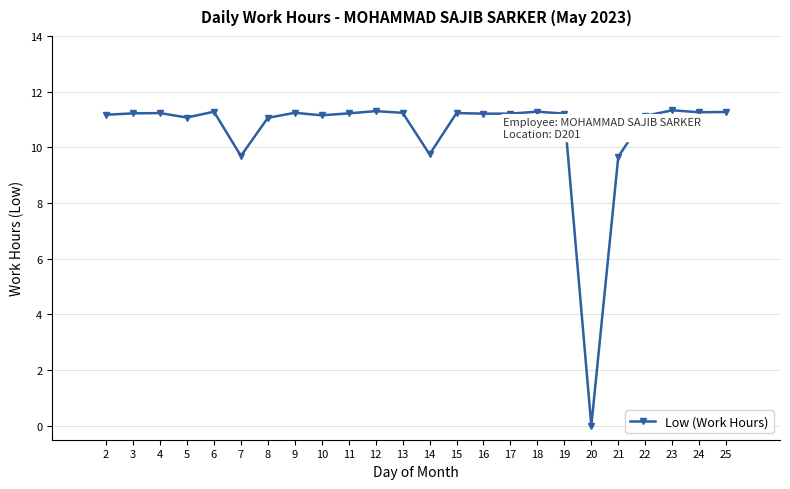

What is the sum of all values?

253.4